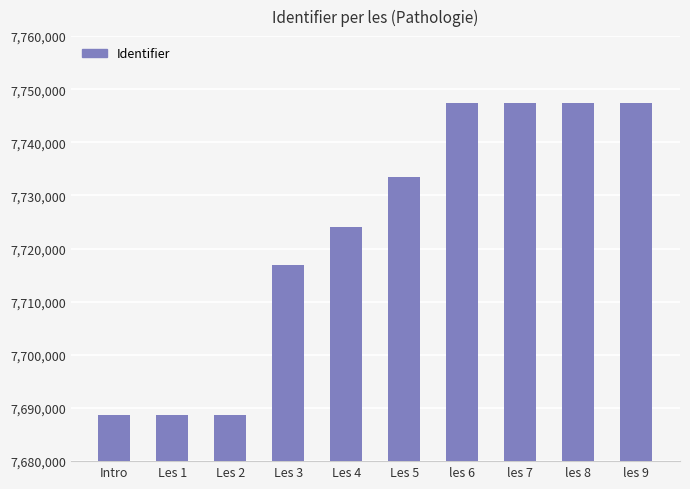

Is it true that the value at Les 5 is 12772869?

False